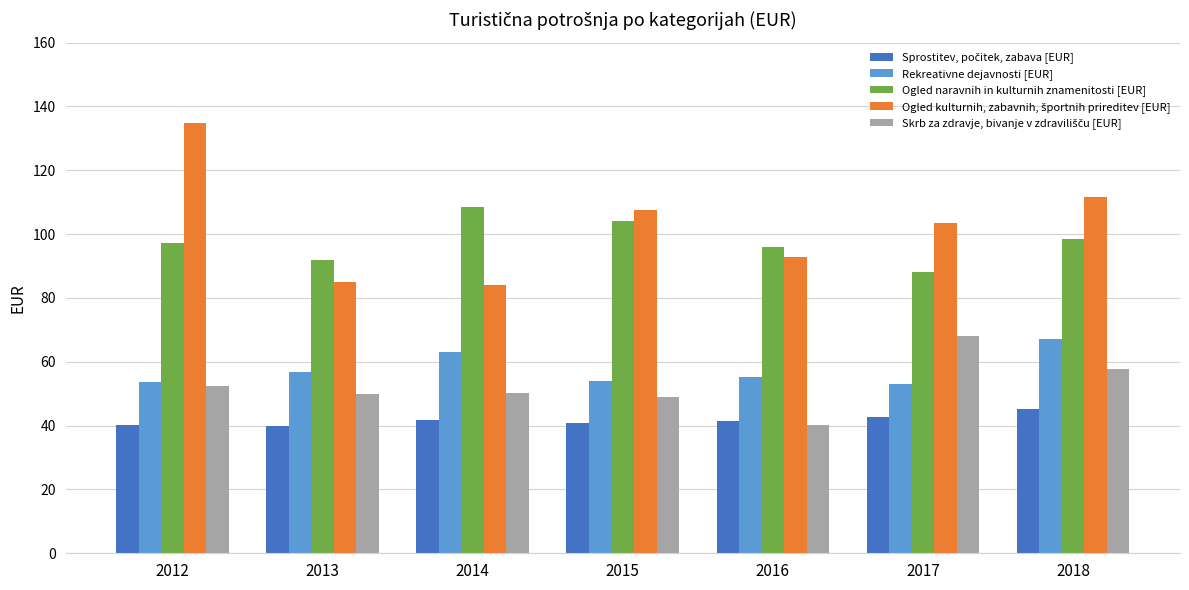

What is the total value across all series at 2017?

355.4